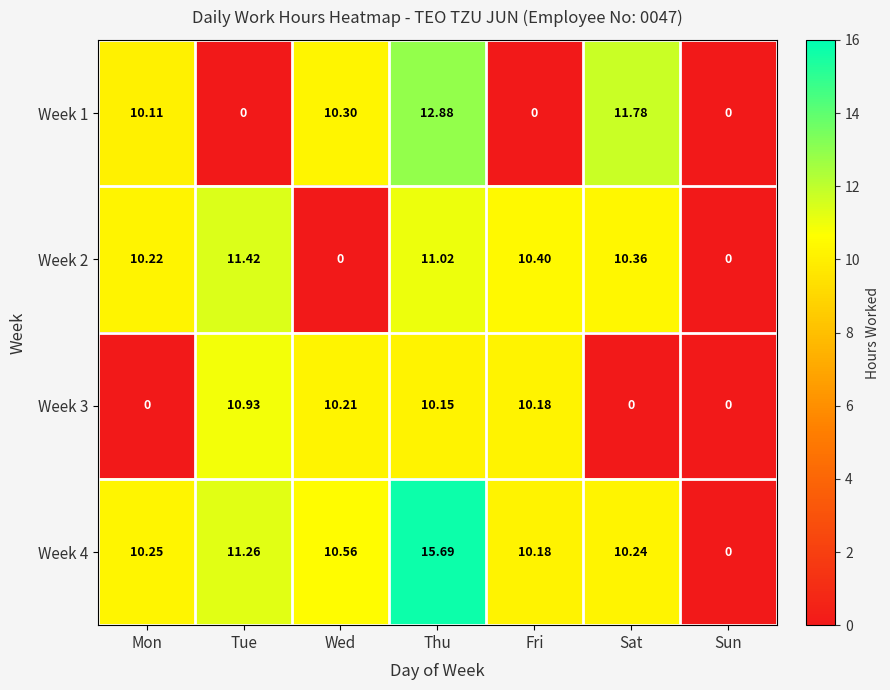

At which label does Week 4 reach its peak?

Thu